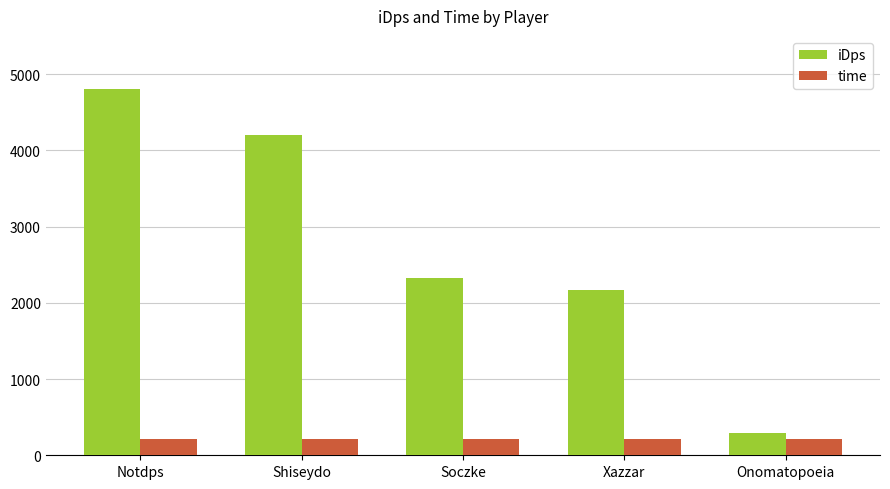

The time series shows 217.0 at Onomatopoeia. True or false?

True